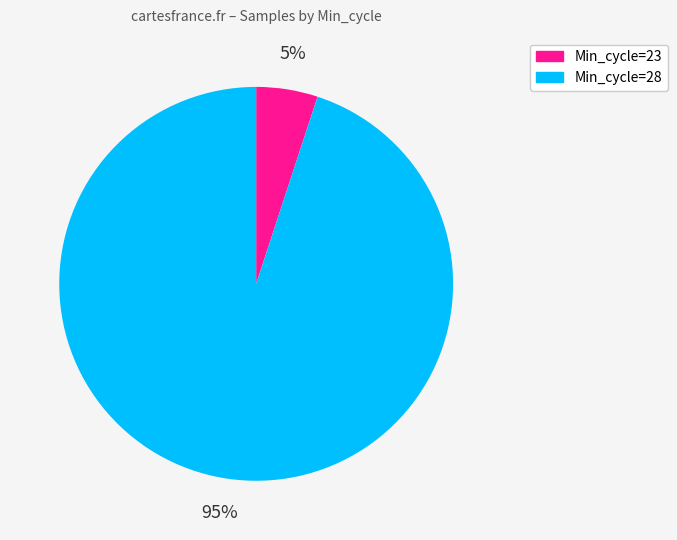

Does any single category account for the majority?

Yes